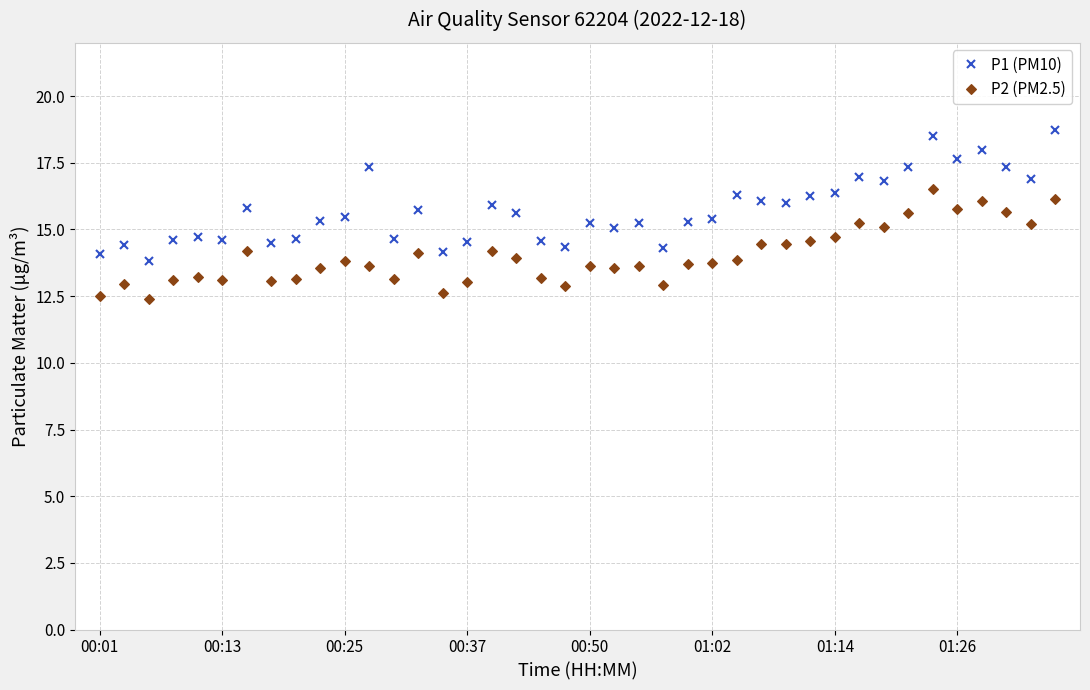

Which series has the largest total across all categories?

P1 (PM10)